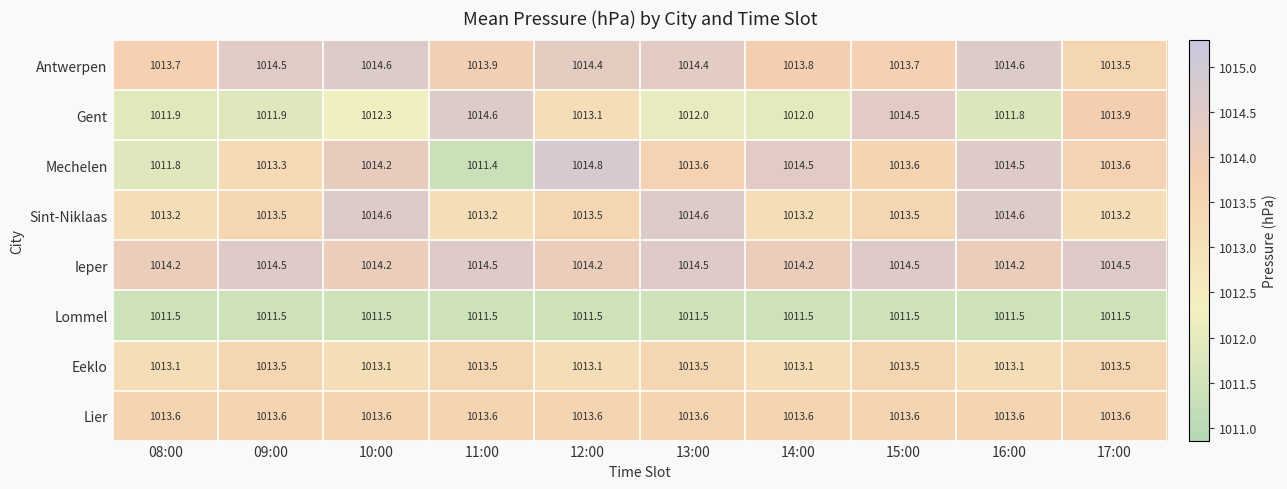

What is the total value across all series at 17:00?

8107.3